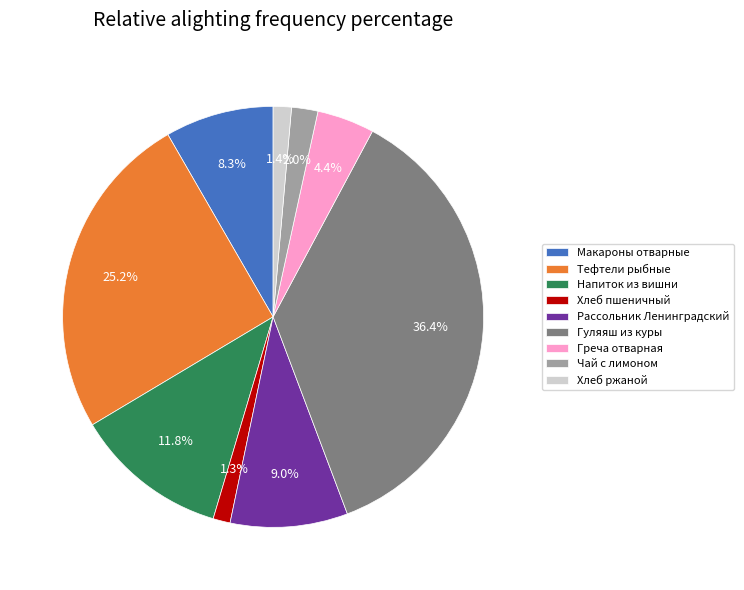

To the nearest percent, what is the average slice percentage?

11%